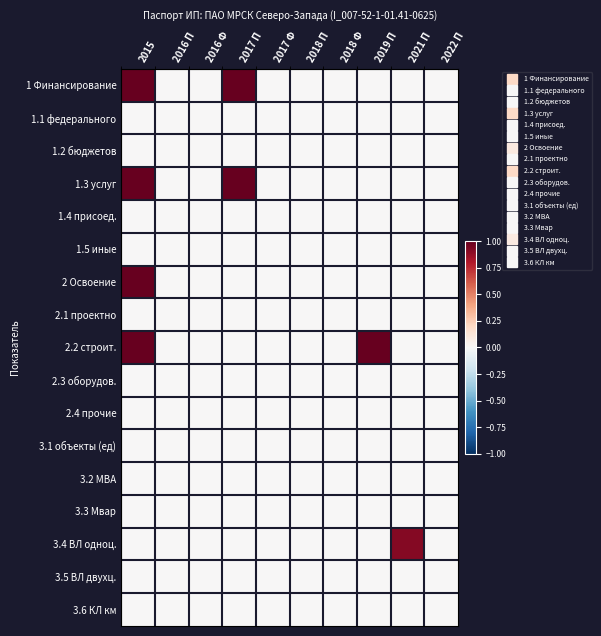

Reading right to left, list all the values displayed in this chart.

1 Финансирование: 2022 П=0.0	2021 П=0.0	2019 П=0.0	2018 Ф=0.0	2018 П=0.0	2017 Ф=0.0	2017 П=1.0	2016 Ф=0.0	2016 П=0.0	2015=1.0
1.1 федерального: 2022 П=0.0	2021 П=0.0	2019 П=0.0	2018 Ф=0.0	2018 П=0.0	2017 Ф=0.0	2017 П=0.0	2016 Ф=0.0	2016 П=0.0	2015=0.0
1.2 бюджетов: 2022 П=0.0	2021 П=0.0	2019 П=0.0	2018 Ф=0.0	2018 П=0.0	2017 Ф=0.0	2017 П=0.0	2016 Ф=0.0	2016 П=0.0	2015=0.0
1.3 услуг: 2022 П=0.0	2021 П=0.0	2019 П=0.0	2018 Ф=0.0	2018 П=0.0	2017 Ф=0.0	2017 П=1.0	2016 Ф=0.0	2016 П=0.0	2015=1.0
1.4 присоед.: 2022 П=0.0	2021 П=0.0	2019 П=0.0	2018 Ф=0.0	2018 П=0.0	2017 Ф=0.0	2017 П=0.0	2016 Ф=0.0	2016 П=0.0	2015=0.0
1.5 иные: 2022 П=0.0	2021 П=0.0	2019 П=0.0	2018 Ф=0.0	2018 П=0.0	2017 Ф=0.0	2017 П=0.0	2016 Ф=0.0	2016 П=0.0	2015=0.0
2 Освоение: 2022 П=0.0	2021 П=0.0	2019 П=0.0	2018 Ф=0.0	2018 П=0.0	2017 Ф=0.0	2017 П=0.0	2016 Ф=0.0	2016 П=0.0	2015=1.0
2.1 проектно: 2022 П=0.0	2021 П=0.0	2019 П=0.0	2018 Ф=0.0	2018 П=0.0	2017 Ф=0.0	2017 П=0.0	2016 Ф=0.0	2016 П=0.0	2015=0.0
2.2 строит.: 2022 П=0.0	2021 П=0.0	2019 П=1.0	2018 Ф=0.0	2018 П=0.0	2017 Ф=0.0	2017 П=0.0	2016 Ф=0.0	2016 П=0.0	2015=1.0
2.3 оборудов.: 2022 П=0.0	2021 П=0.0	2019 П=0.0	2018 Ф=0.0	2018 П=0.0	2017 Ф=0.0	2017 П=0.0	2016 Ф=0.0	2016 П=0.0	2015=0.0
2.4 прочие: 2022 П=0.0	2021 П=0.0	2019 П=0.0	2018 Ф=0.0	2018 П=0.0	2017 Ф=0.0	2017 П=0.0	2016 Ф=0.0	2016 П=0.0	2015=0.0
3.1 объекты (ед): 2022 П=0.0	2021 П=0.0	2019 П=0.0	2018 Ф=0.0	2018 П=0.0	2017 Ф=0.0	2017 П=0.0	2016 Ф=0.0	2016 П=0.0	2015=0.0
3.2 МВА: 2022 П=0.0	2021 П=0.0	2019 П=0.0	2018 Ф=0.0	2018 П=0.0	2017 Ф=0.0	2017 П=0.0	2016 Ф=0.0	2016 П=0.0	2015=0.0
3.3 Мвар: 2022 П=0.0	2021 П=0.0	2019 П=0.0	2018 Ф=0.0	2018 П=0.0	2017 Ф=0.0	2017 П=0.0	2016 Ф=0.0	2016 П=0.0	2015=0.0
3.4 ВЛ одноц.: 2022 П=0.0	2021 П=0.9	2019 П=0.0	2018 Ф=0.0	2018 П=0.0	2017 Ф=0.0	2017 П=0.0	2016 Ф=0.0	2016 П=0.0	2015=0.0
3.5 ВЛ двухц.: 2022 П=0.0	2021 П=0.0	2019 П=0.0	2018 Ф=0.0	2018 П=0.0	2017 Ф=0.0	2017 П=0.0	2016 Ф=0.0	2016 П=0.0	2015=0.0
3.6 КЛ км: 2022 П=0.0	2021 П=0.0	2019 П=0.0	2018 Ф=0.0	2018 П=0.0	2017 Ф=0.0	2017 П=0.0	2016 Ф=0.0	2016 П=0.0	2015=0.0